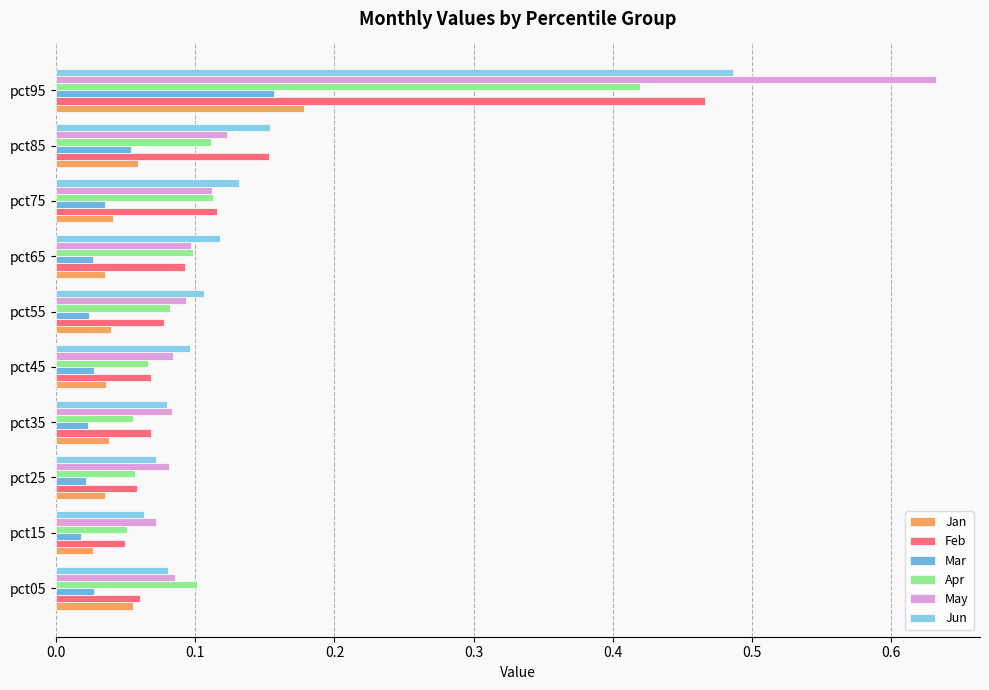

Count the number of categories in the chart.

10